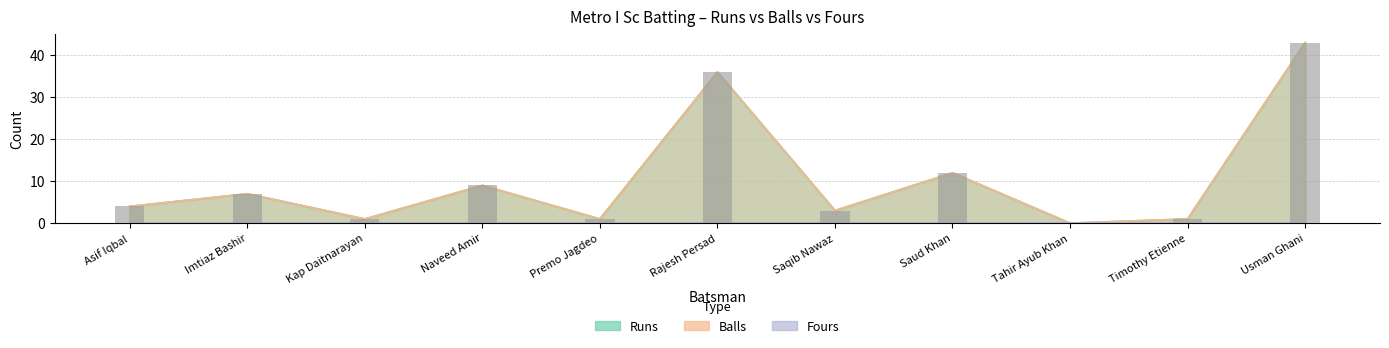

Is it true that Runs equals 15 at Naveed Amir?

False